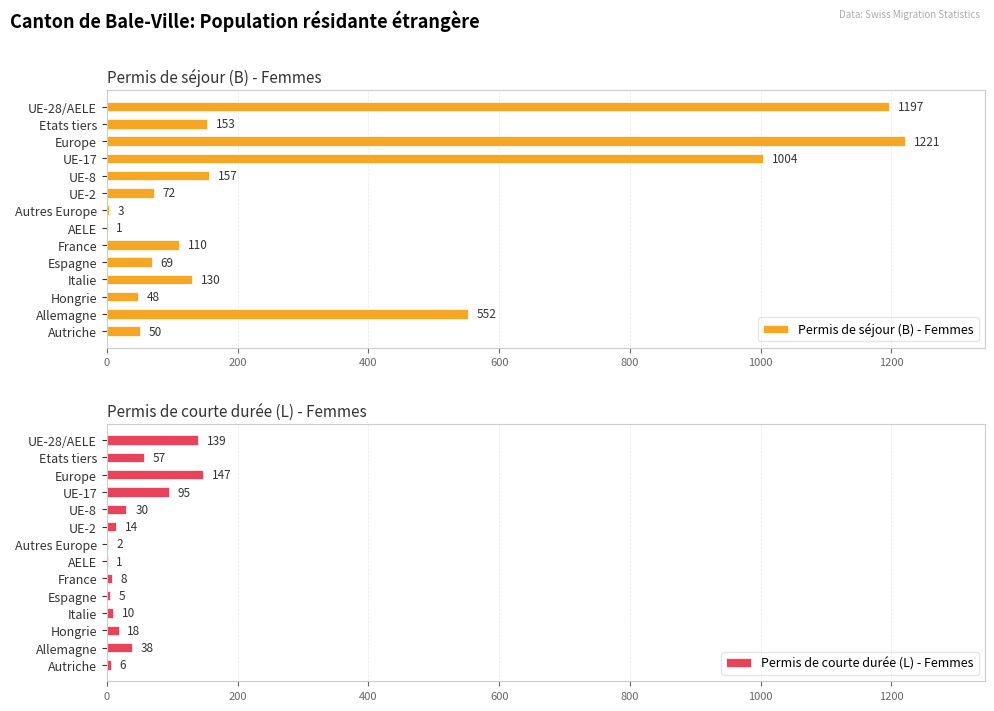

Does the chart contain any negative values?

No